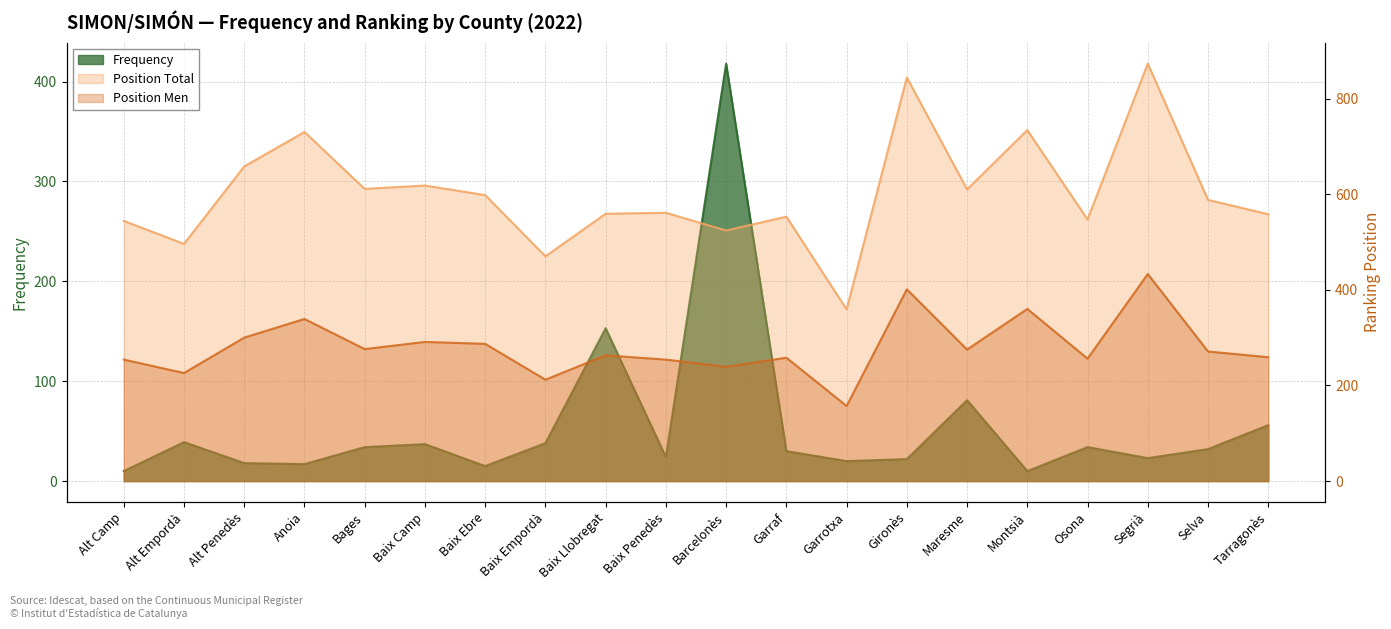

Which series has the largest range (max minus min)?

Position Total